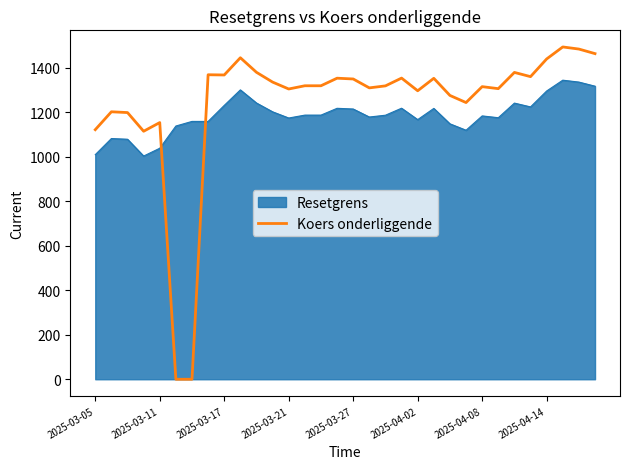

What is the difference between the maximum and minimum values in the Resetgrens series?

341.1